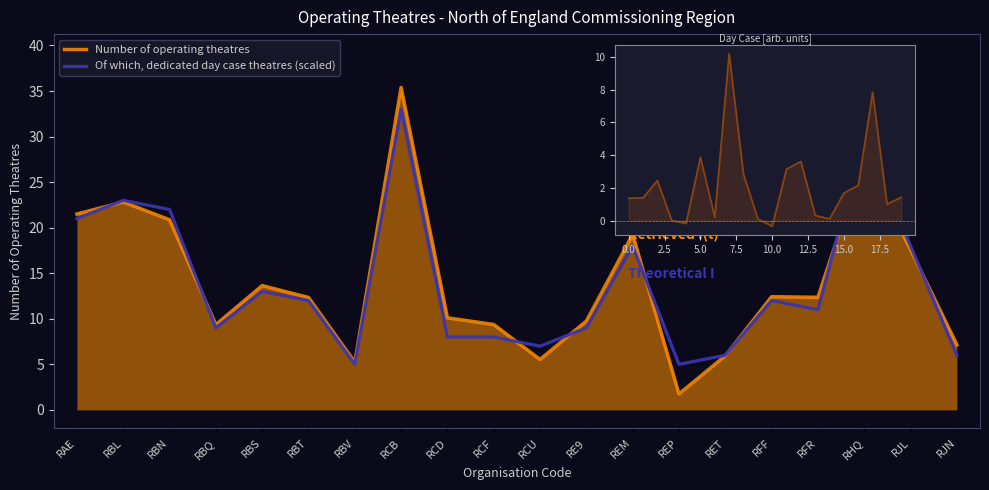

What is the sum of all Number of operating theatres values?

280.1